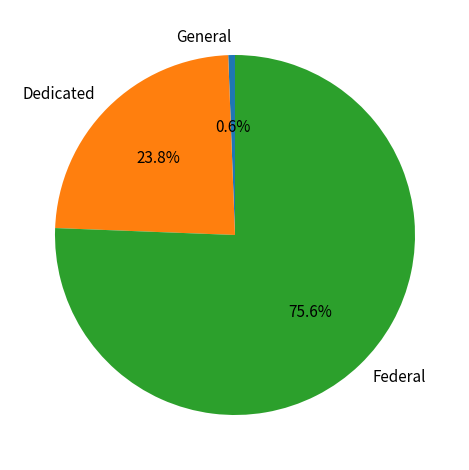

What is the ratio of the value at Federal to the value at General?

125.3